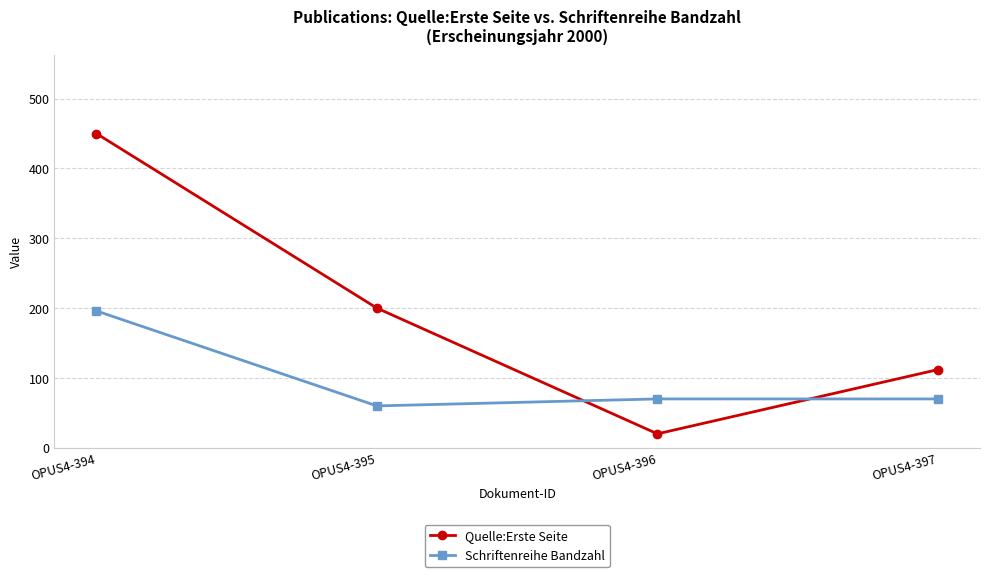

What is the spread (max minus min) of values at OPUS4-396?

50